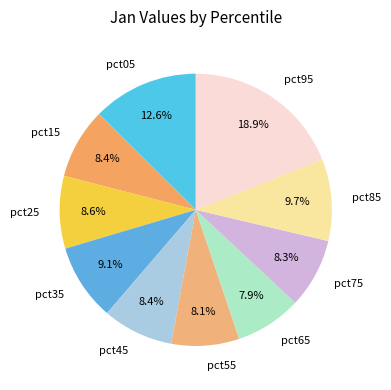

What percentage is the pct45 slice, to the nearest percent?

8%